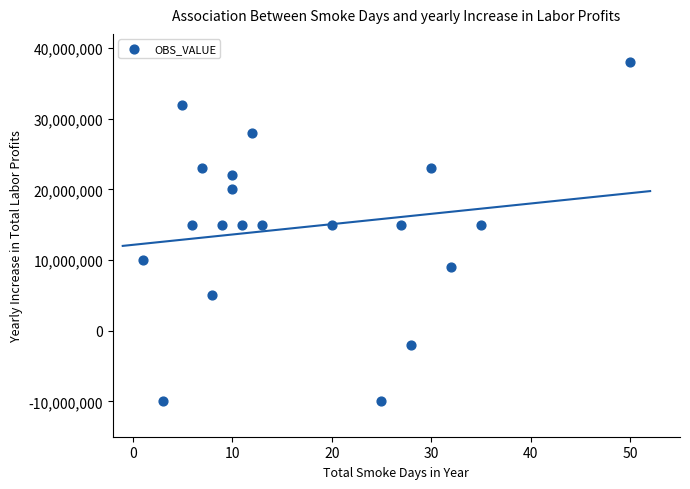

What is the range of Y values (max minus min)?

48000000